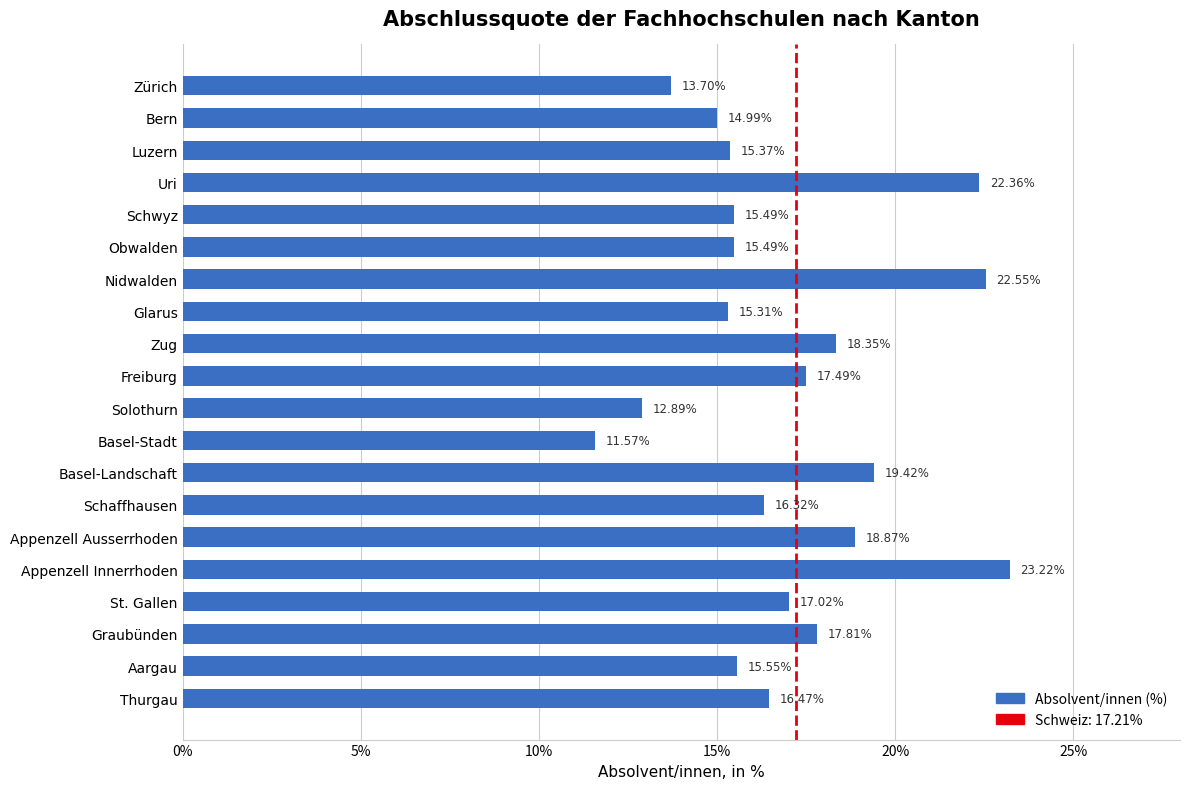

Which label corresponds to the largest value in the chart?

Appenzell Innerrhoden